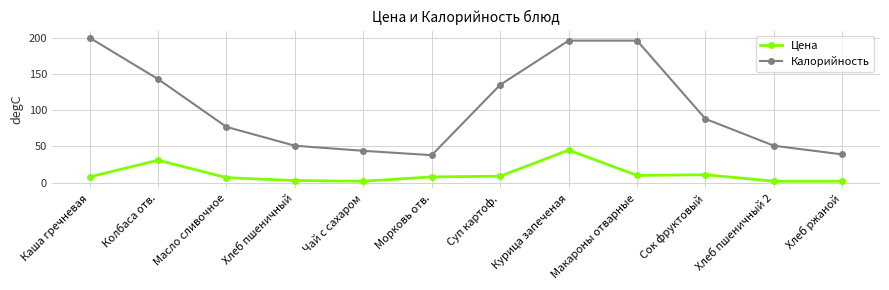

How many lines are shown in the chart?

2